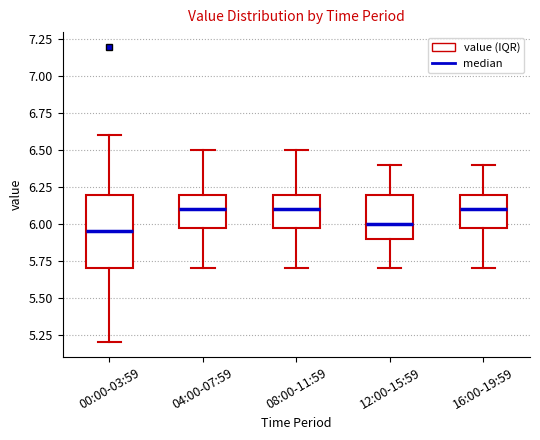

Reading left to right, transcribe this box plot: for each box, give where its median line is, the range the box spans, and where its two whiskers end, as read against the y-axis. The values are not printed on the chart, so give them approximately, as read against the axis.

00:00-03:59: median 5.95, box 5.70 to 6.20, whiskers 5.20 to 6.60
04:00-07:59: median 6.10, box 6.00 to 6.20, whiskers 5.70 to 6.50
08:00-11:59: median 6.10, box 6.00 to 6.20, whiskers 5.70 to 6.50
12:00-15:59: median 6.00, box 5.90 to 6.20, whiskers 5.70 to 6.40
16:00-19:59: median 6.10, box 6.00 to 6.20, whiskers 5.70 to 6.40